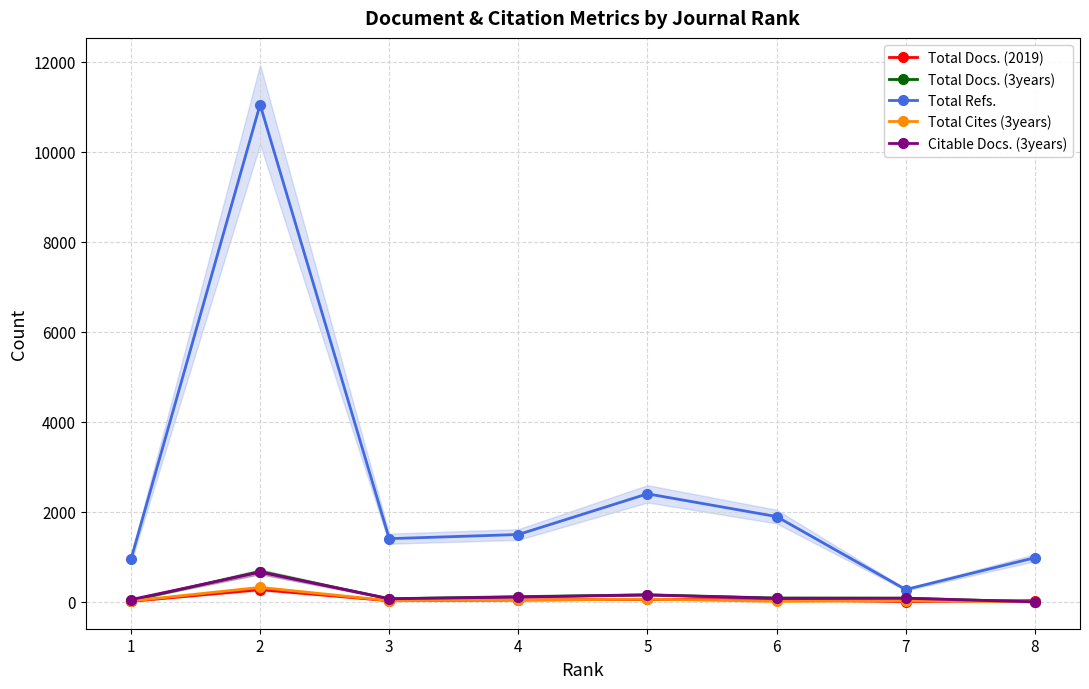

Which series changed the most between 5 and 6?

Total Refs.